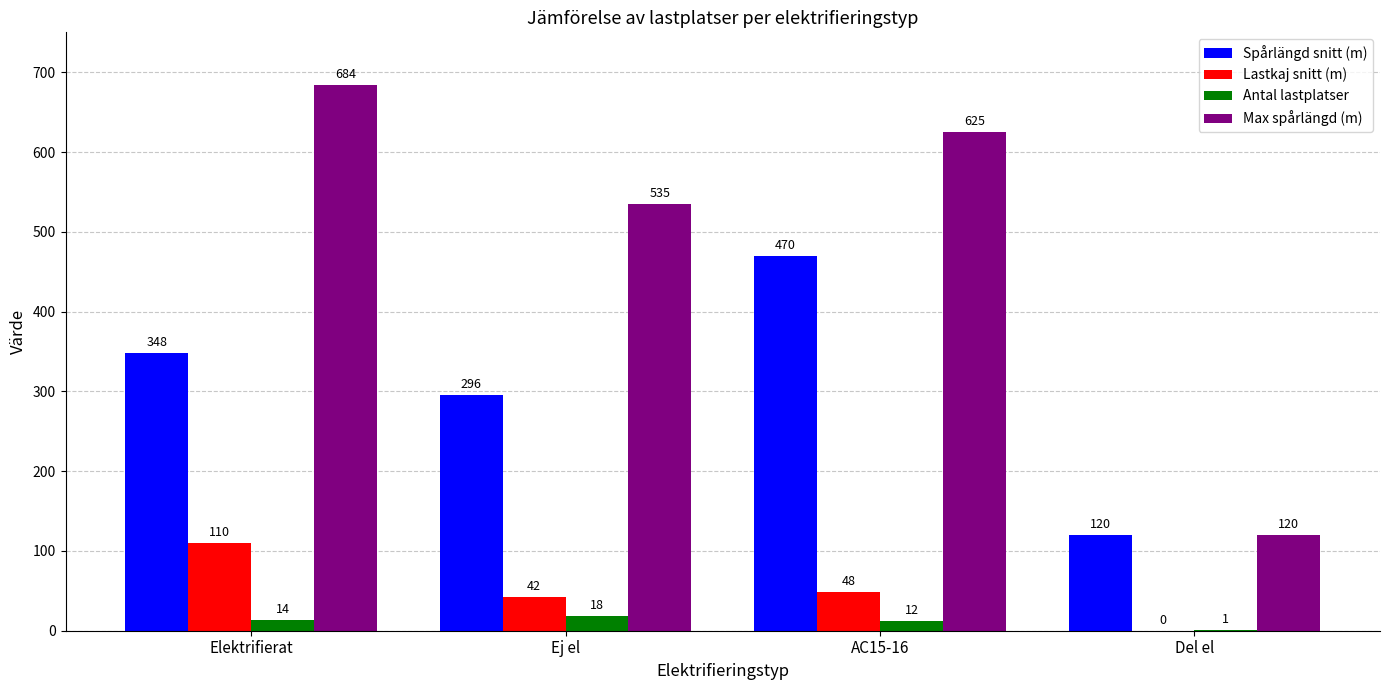

Which series has the largest total across all categories?

Max spårlängd (m)